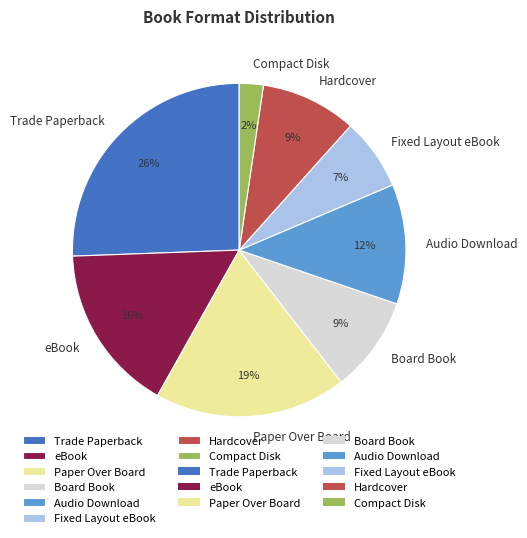

True or false: Paper Over Board accounts for 28% of the total.

False